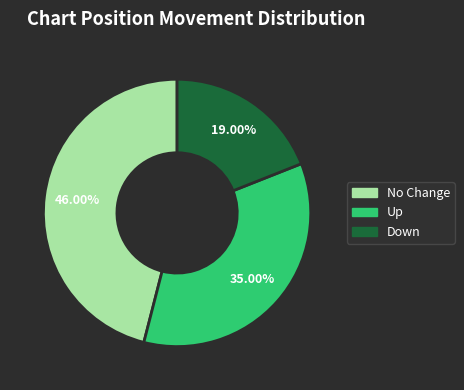

Does any single category account for the majority?

No